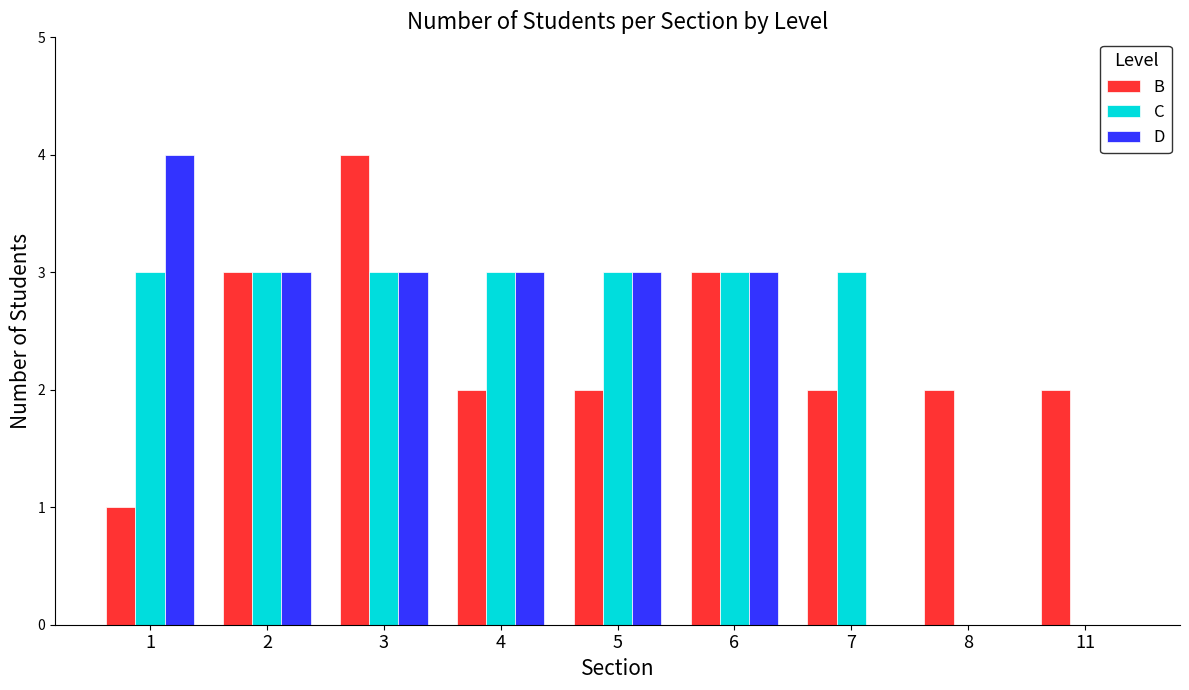

What is the maximum value shown in the chart?

4